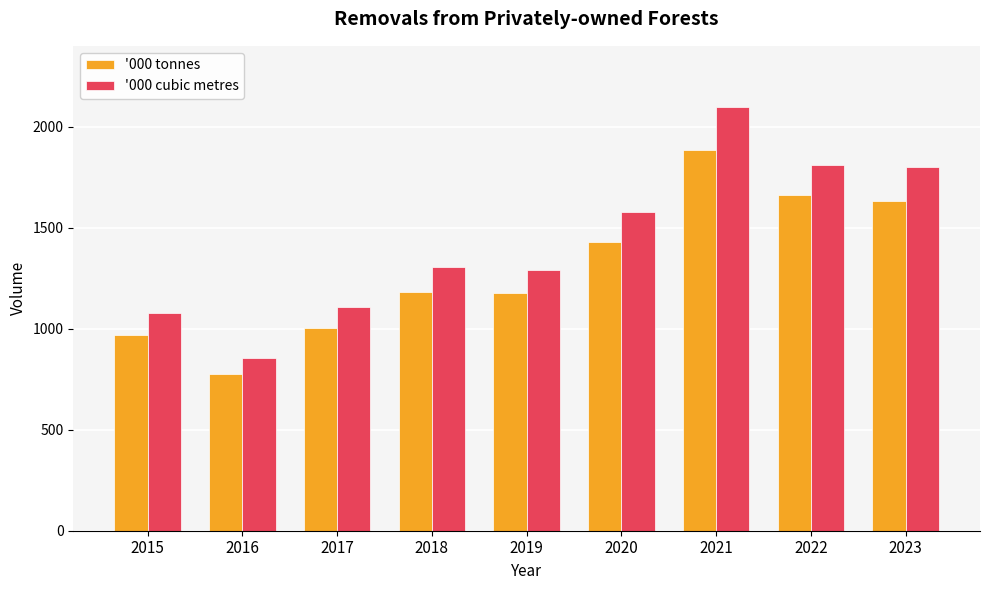

What is the highest value of the '000 tonnes series?

1882